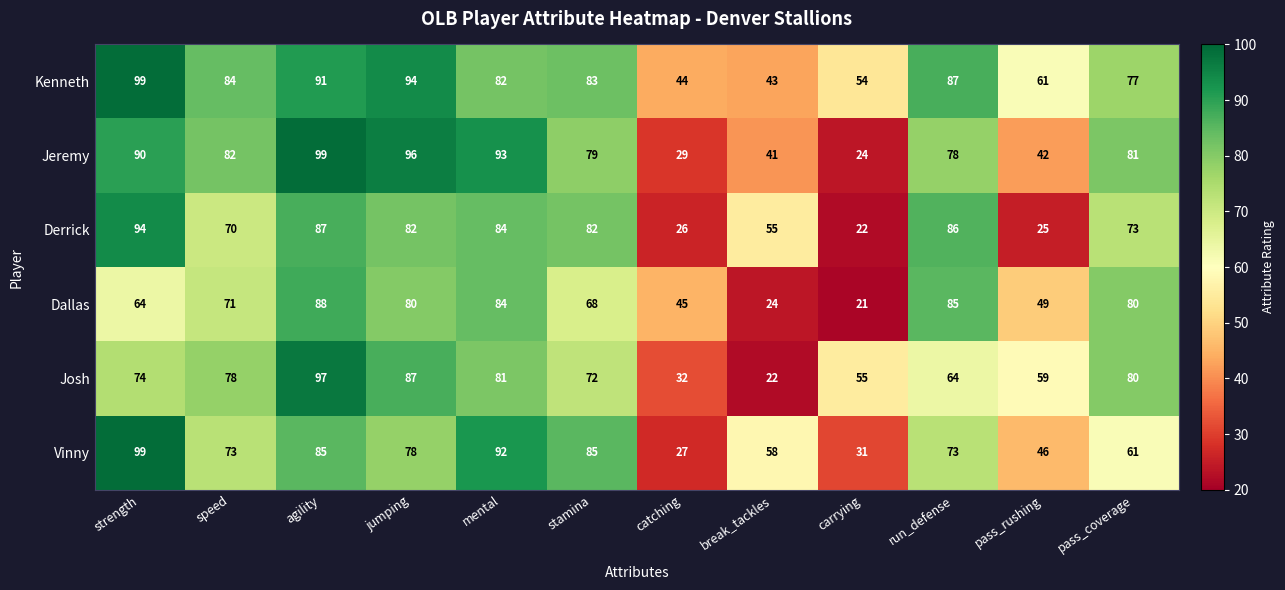

Rank the series at agility from highest to lowest value.

Jeremy, Josh, Kenneth, Dallas, Derrick, Vinny